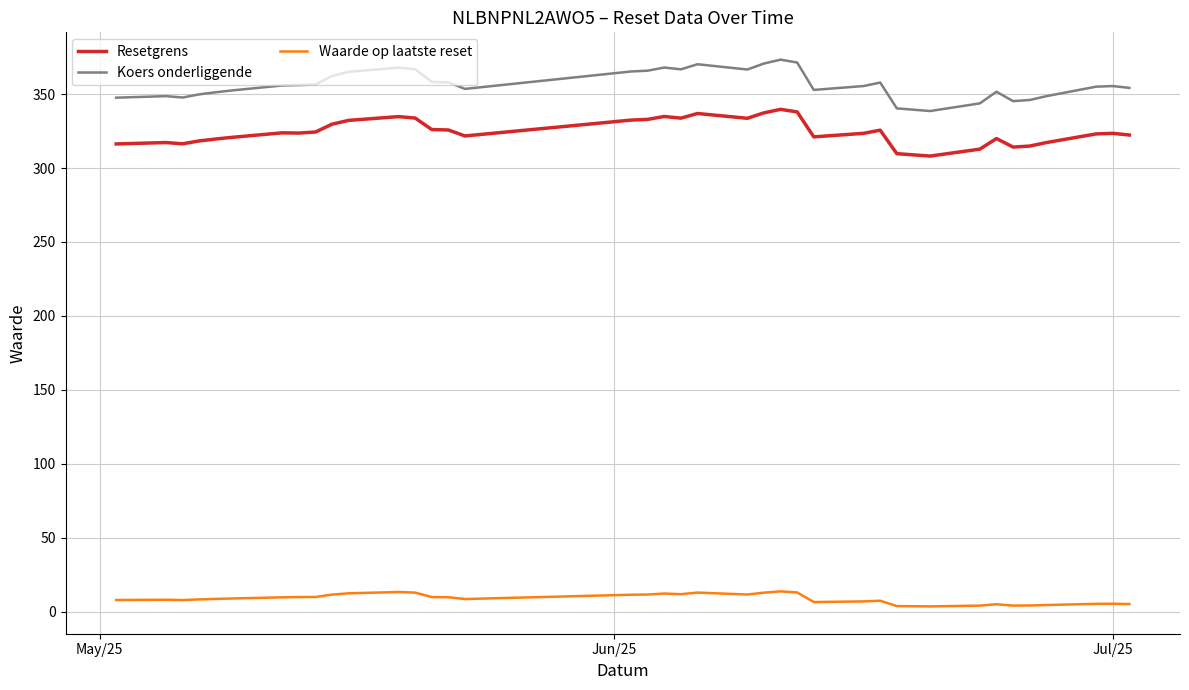

What is the maximum value shown in the chart?

373.3